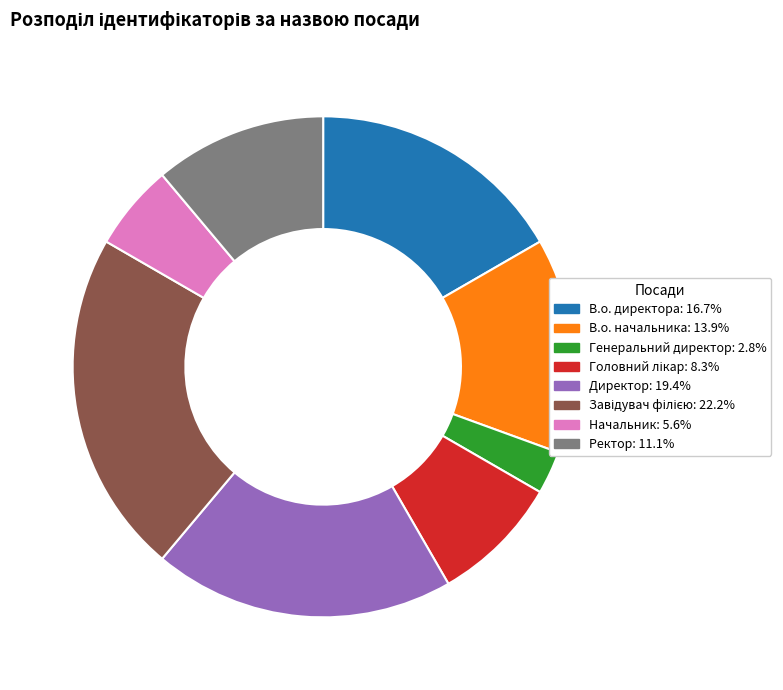

Count the number of slices in the pie.

8